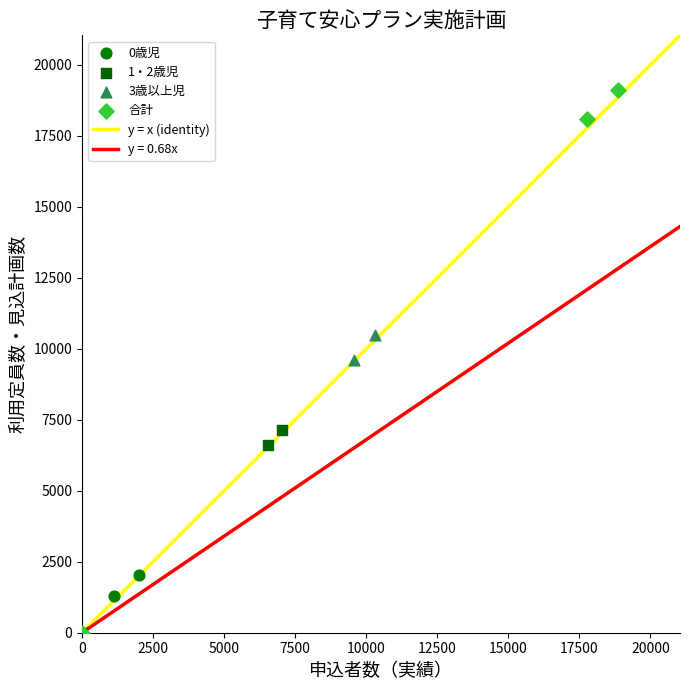

Which series has the largest Y range (max minus min)?

合計